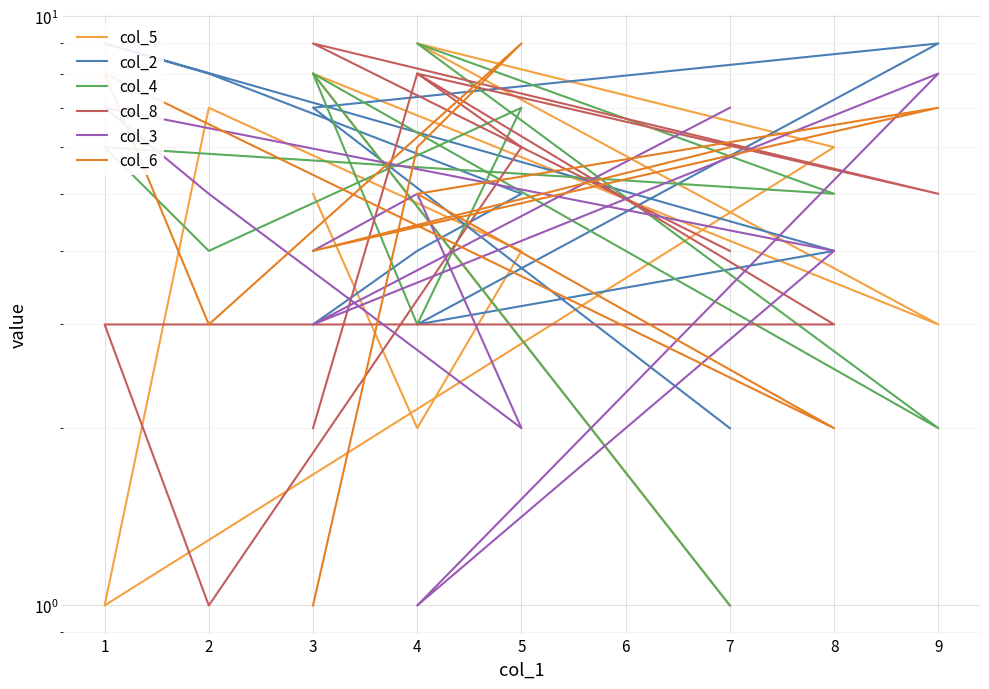

What is the sum of the col_4 values at 9 and 3?

10